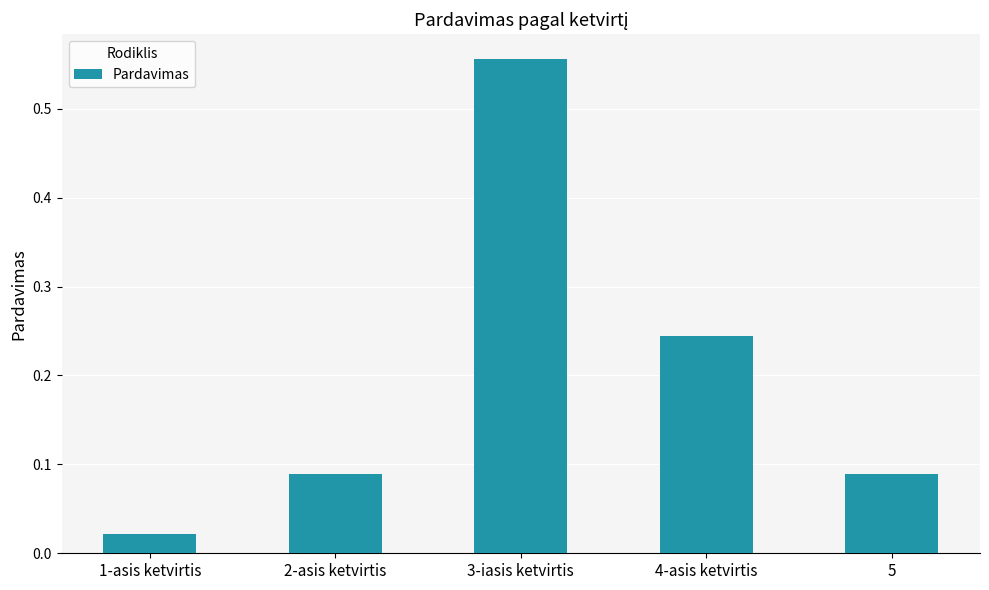

What is the sum of the values at 4-asis ketvirtis and 2-asis ketvirtis?

0.3